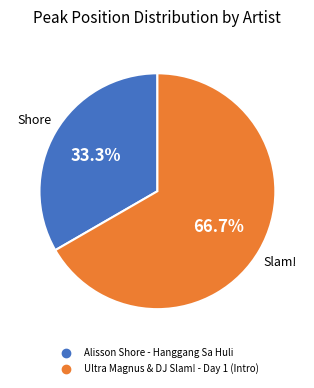

Between Alisson Shore - Hanggang Sa Huli and Ultra Magnus & DJ Slam! - Day 1 (Intro), which is larger?

Ultra Magnus & DJ Slam! - Day 1 (Intro)